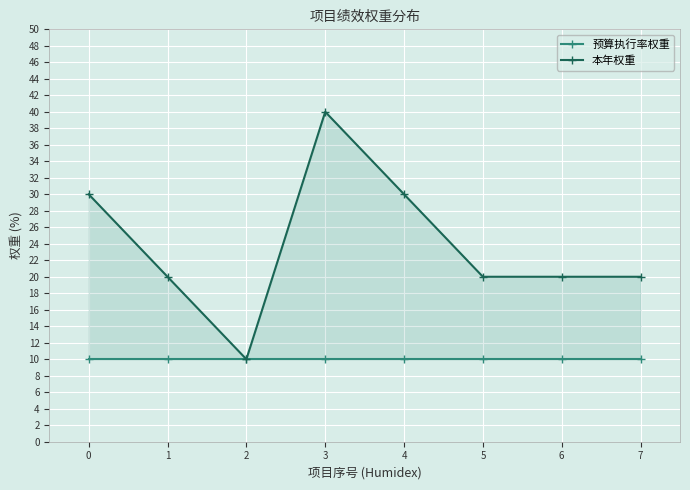

How many series are shown in this chart?

2